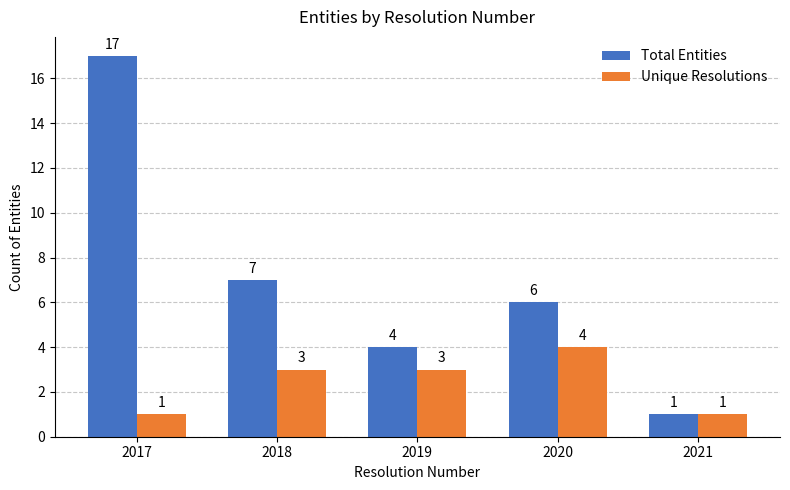

Where is Total Entities nearest to the value 9?

2018